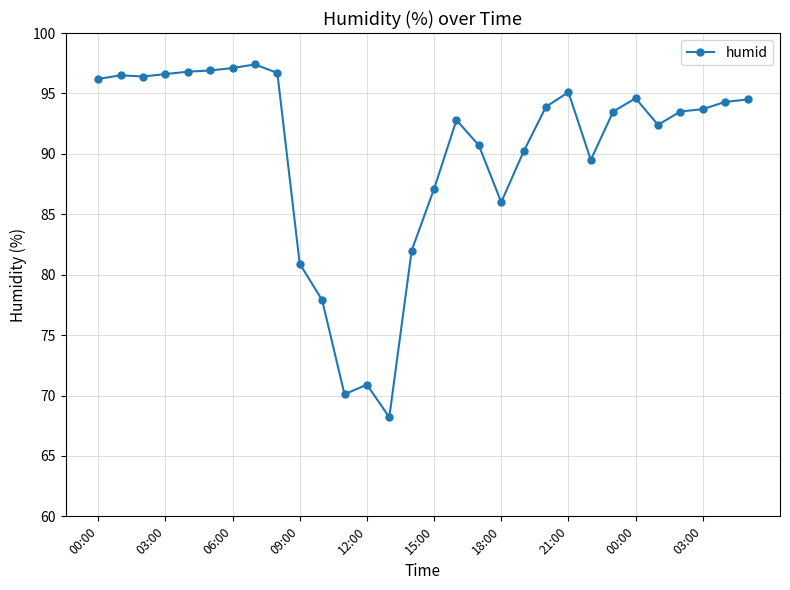

What is the value of the 7th point from the left?

97.1